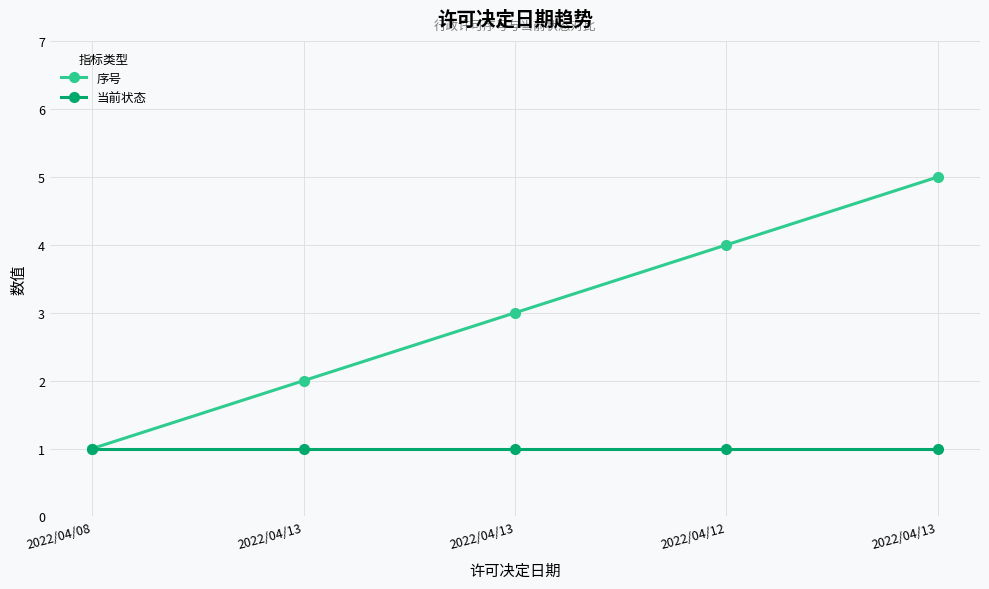

List the series in order of their peak value, highest first.

序号, 当前状态